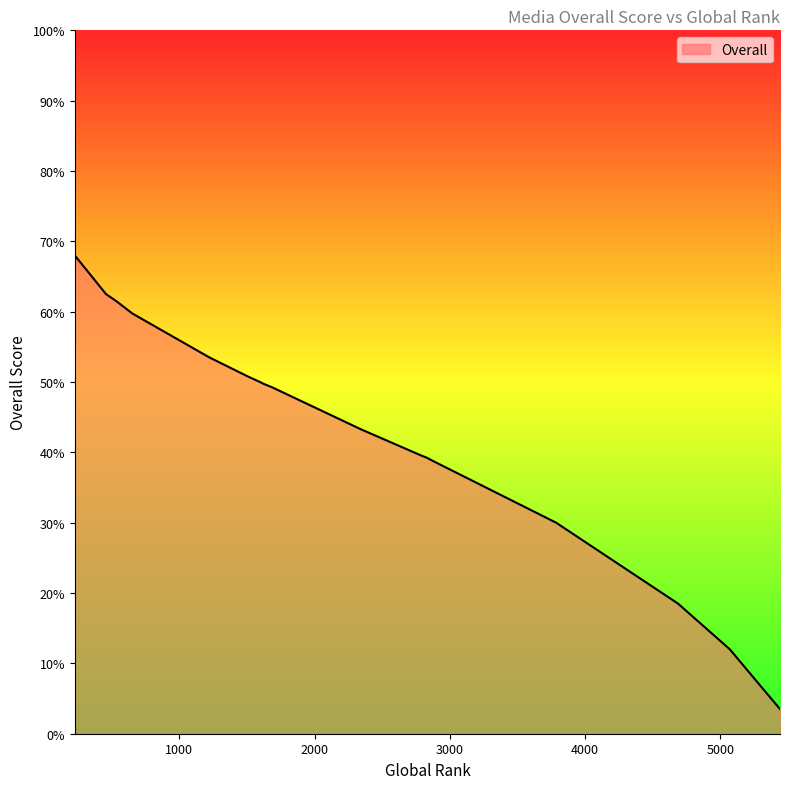

What is the minimum value shown in the chart?

3.5